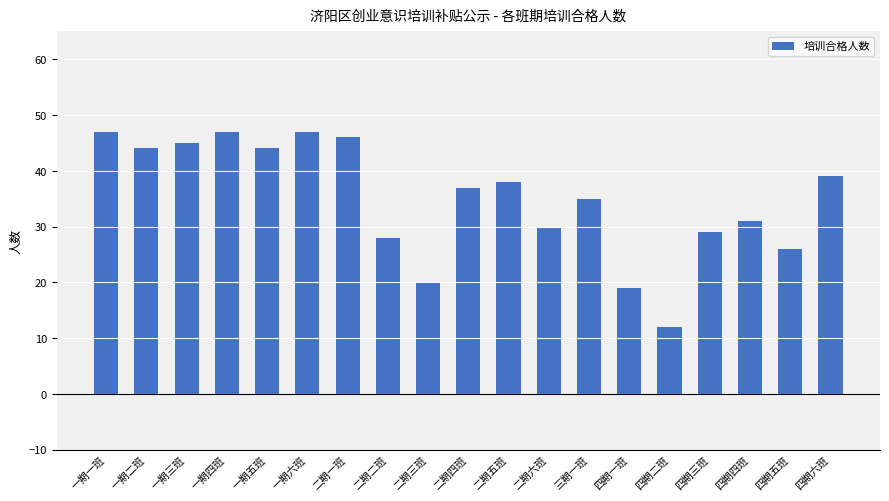

Read the value at 四期五班.

26